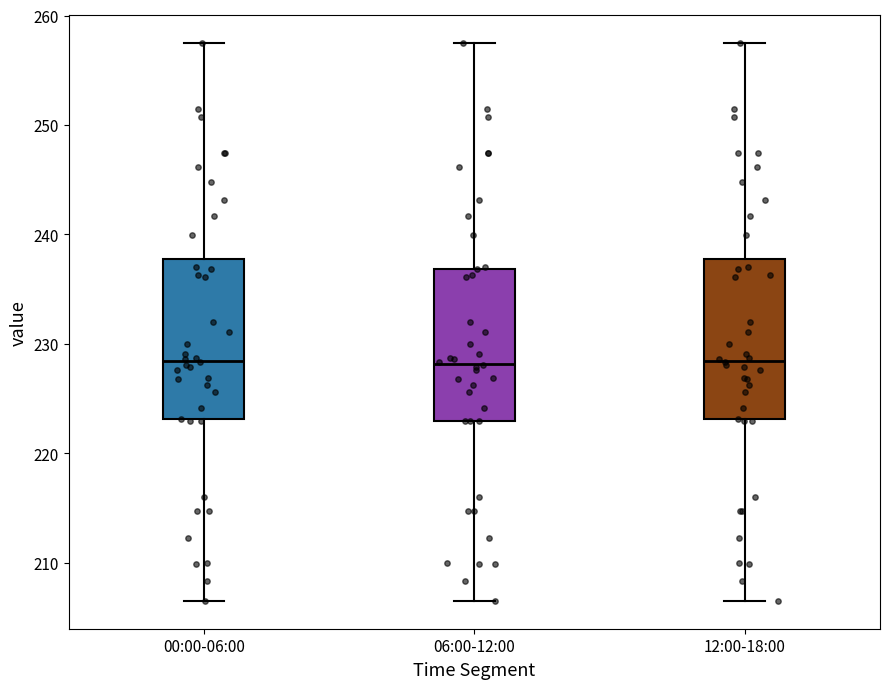

Reading left to right, read every box against the y-axis: the position of its median line, the range the box covers, and the ends of its whiskers. The values are not printed on the chart, so give them approximately, as read against the axis.

00:00-06:00: median 228, box 223 to 238, whiskers 207 to 257
06:00-12:00: median 228, box 223 to 237, whiskers 207 to 257
12:00-18:00: median 228, box 223 to 238, whiskers 207 to 257